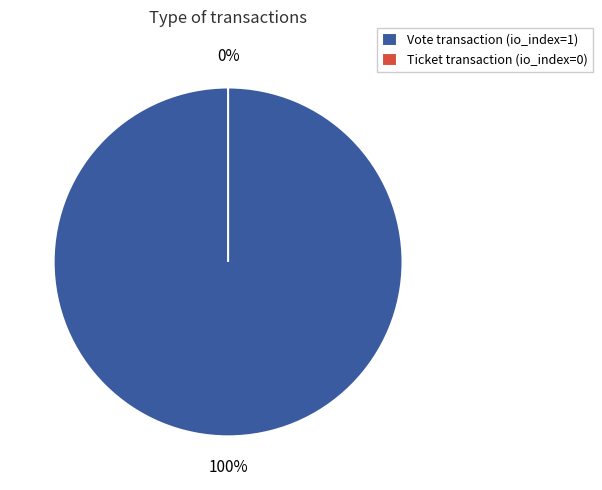

To the nearest percent, what is the difference between the Vote and Ticket slice percentages?

100%